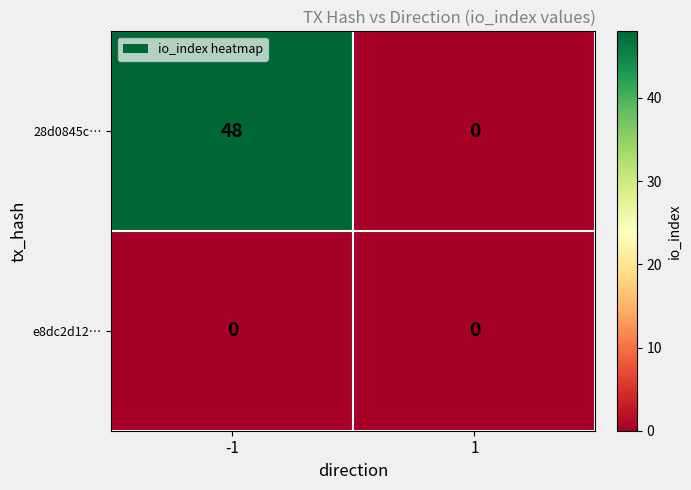

What is the highest value of the 28d0845c… series?

48